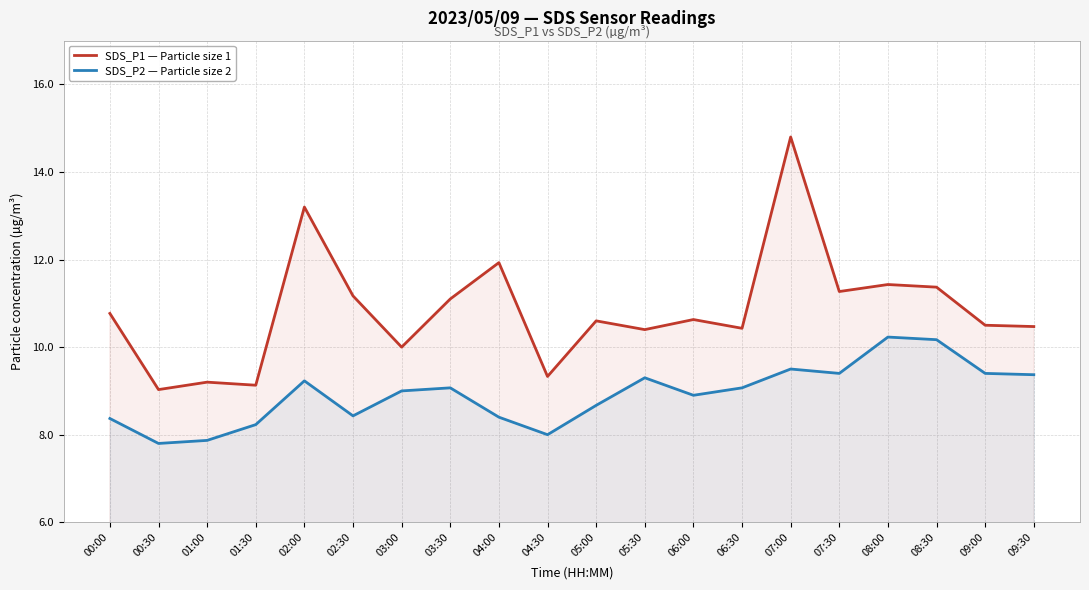

Reading left to right, what are all the values shown in this chart?

SDS_P1 — Particle size 1: 10.8	9.0	9.2	9.1	13.2	11.2	10.0	11.1	11.9	9.3	10.6	10.4	10.6	10.4	14.8	11.3	11.4	11.4	10.5	10.5
SDS_P2 — Particle size 2: 8.4	7.8	7.9	8.2	9.2	8.4	9.0	9.1	8.4	8.0	8.7	9.3	8.9	9.1	9.5	9.4	10.2	10.2	9.4	9.4